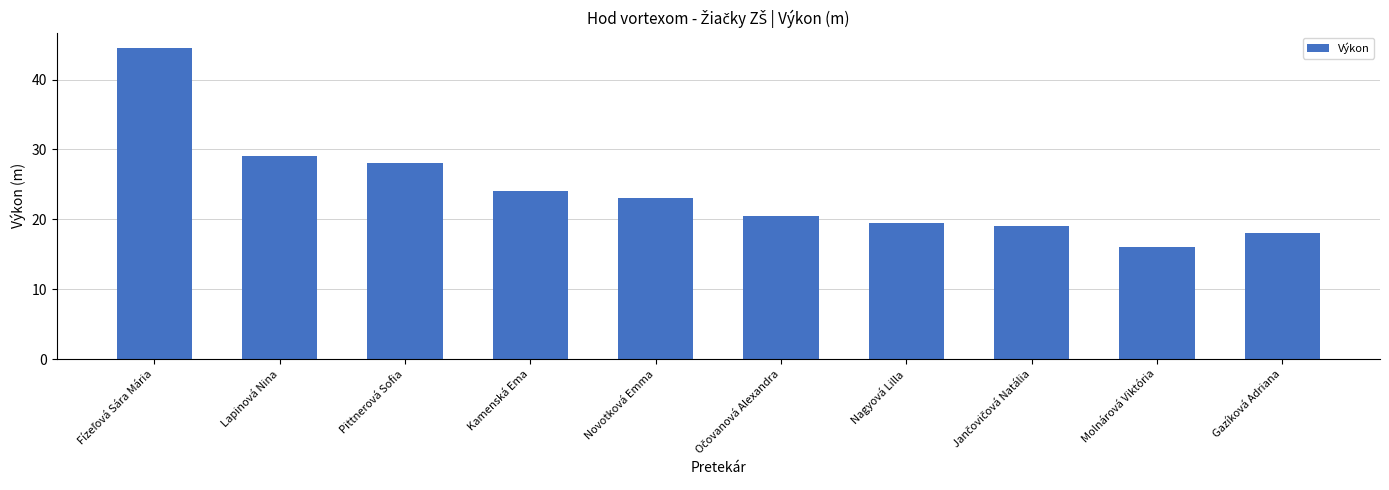

What is the sum of all values?

241.5